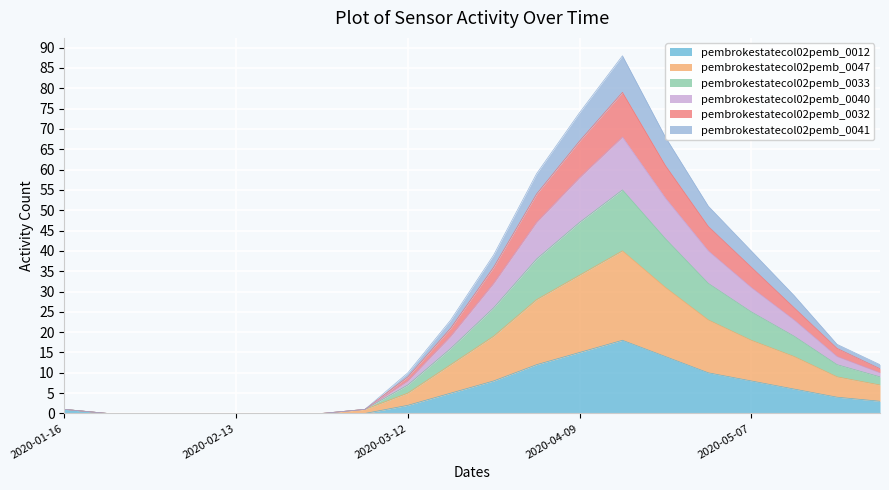

What position from the left is 2020-04-23?

15